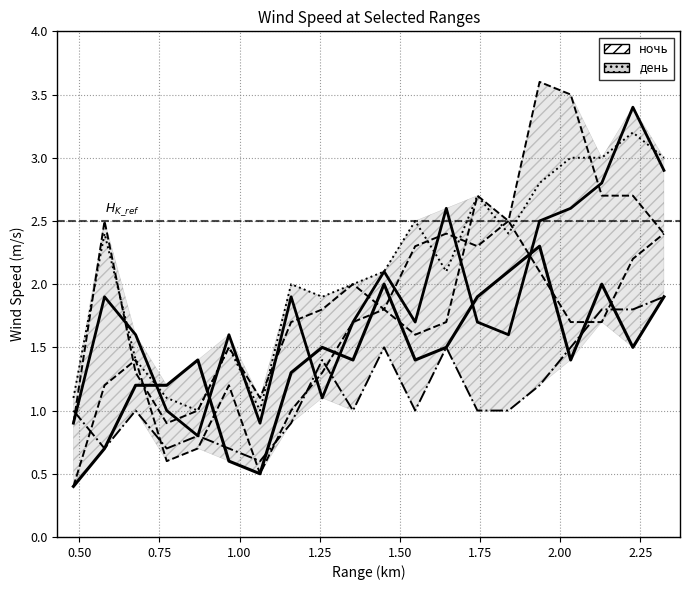

How many lines are shown in the chart?

6